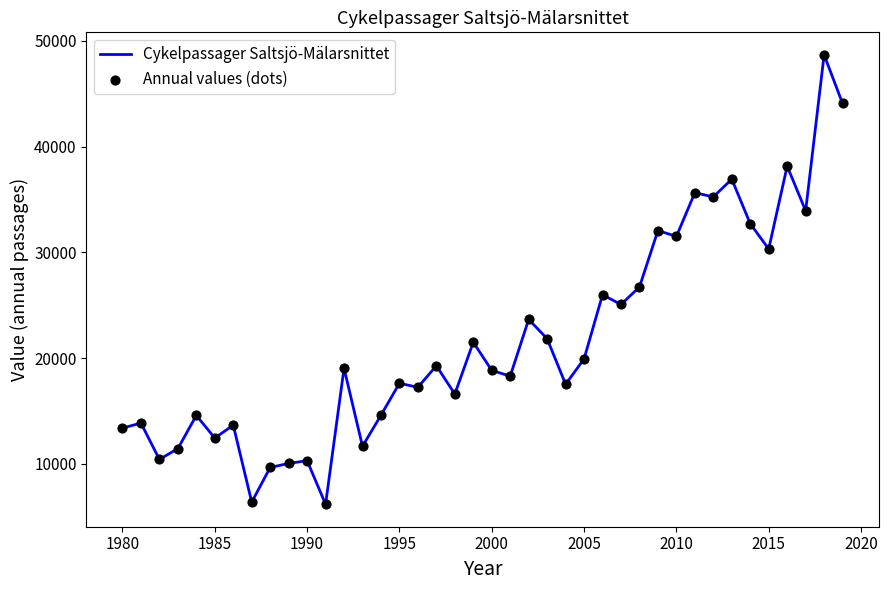

What is the difference between the maximum and minimum values?

42500